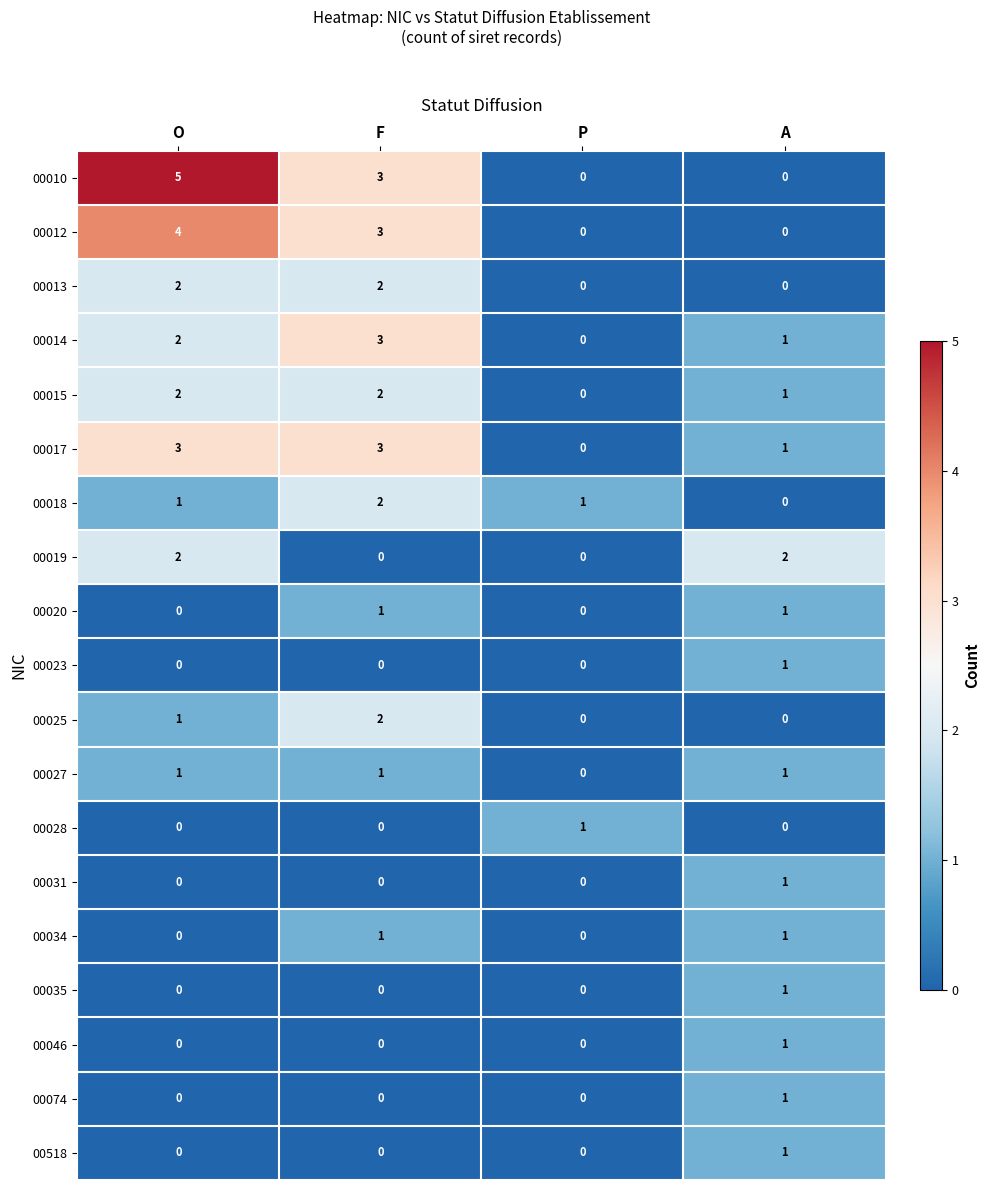

At how many categories does at least one series exceed 0?

4